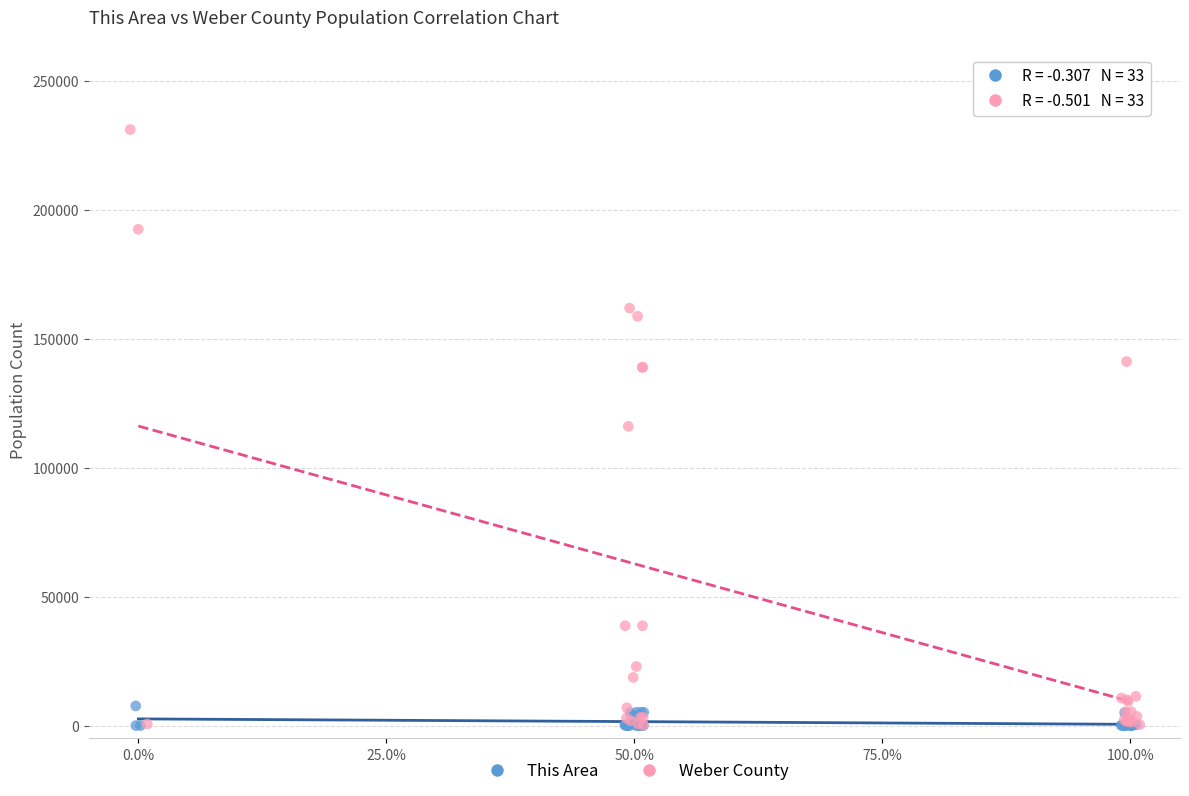

Which series contains the highest Y value?

Weber County